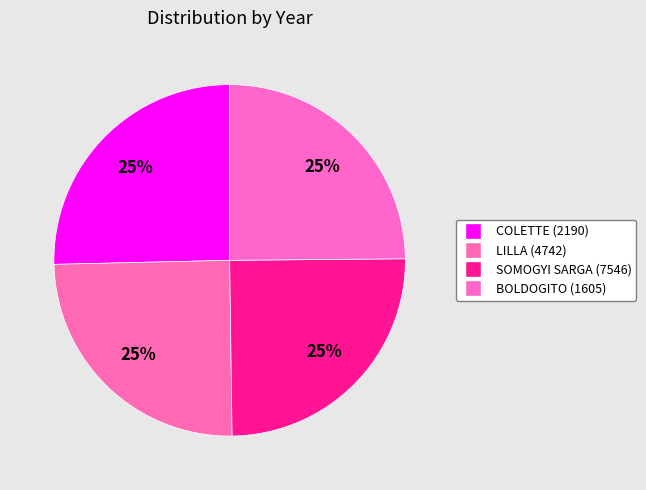

Is it true that BOLDOGITO (1605) is 39% of the pie?

False